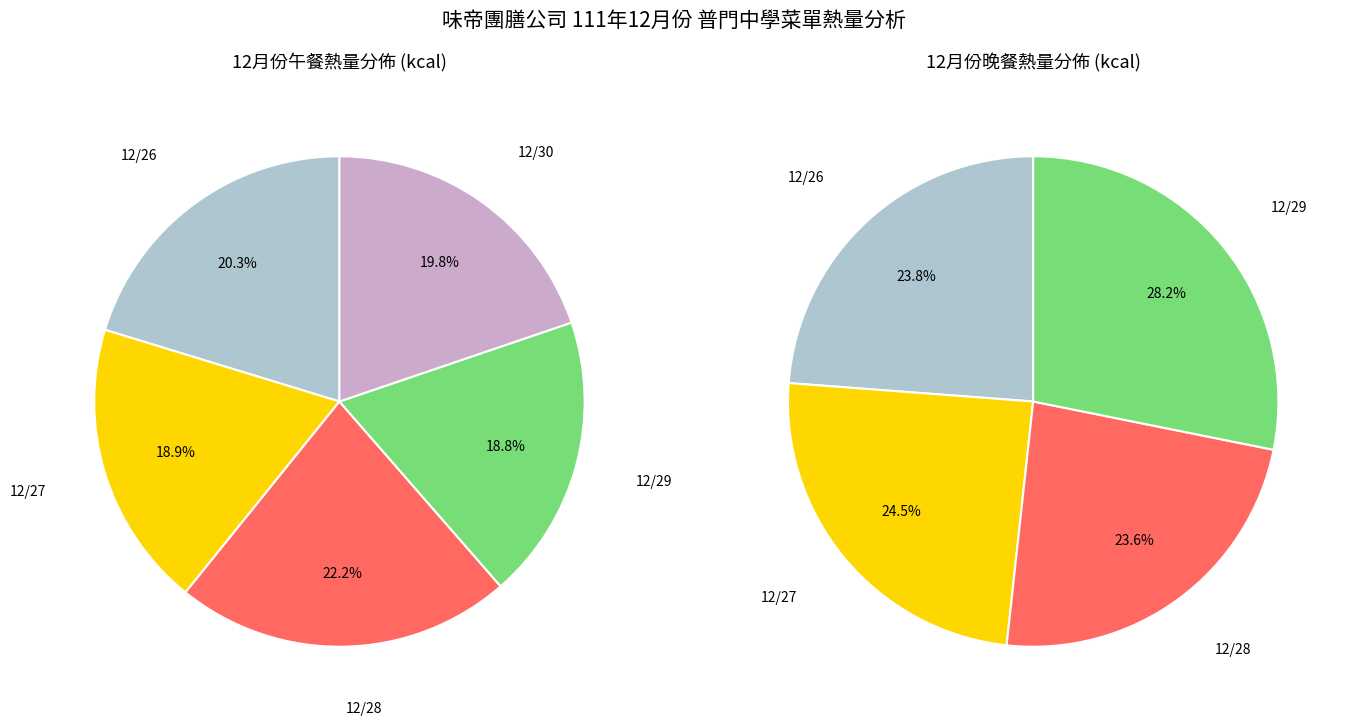

Does any single category account for the majority?

No